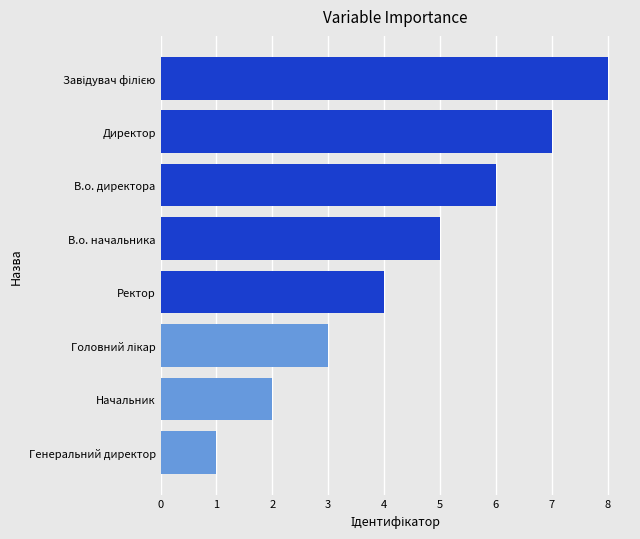

True or false: the data shows 7 at Директор.

True